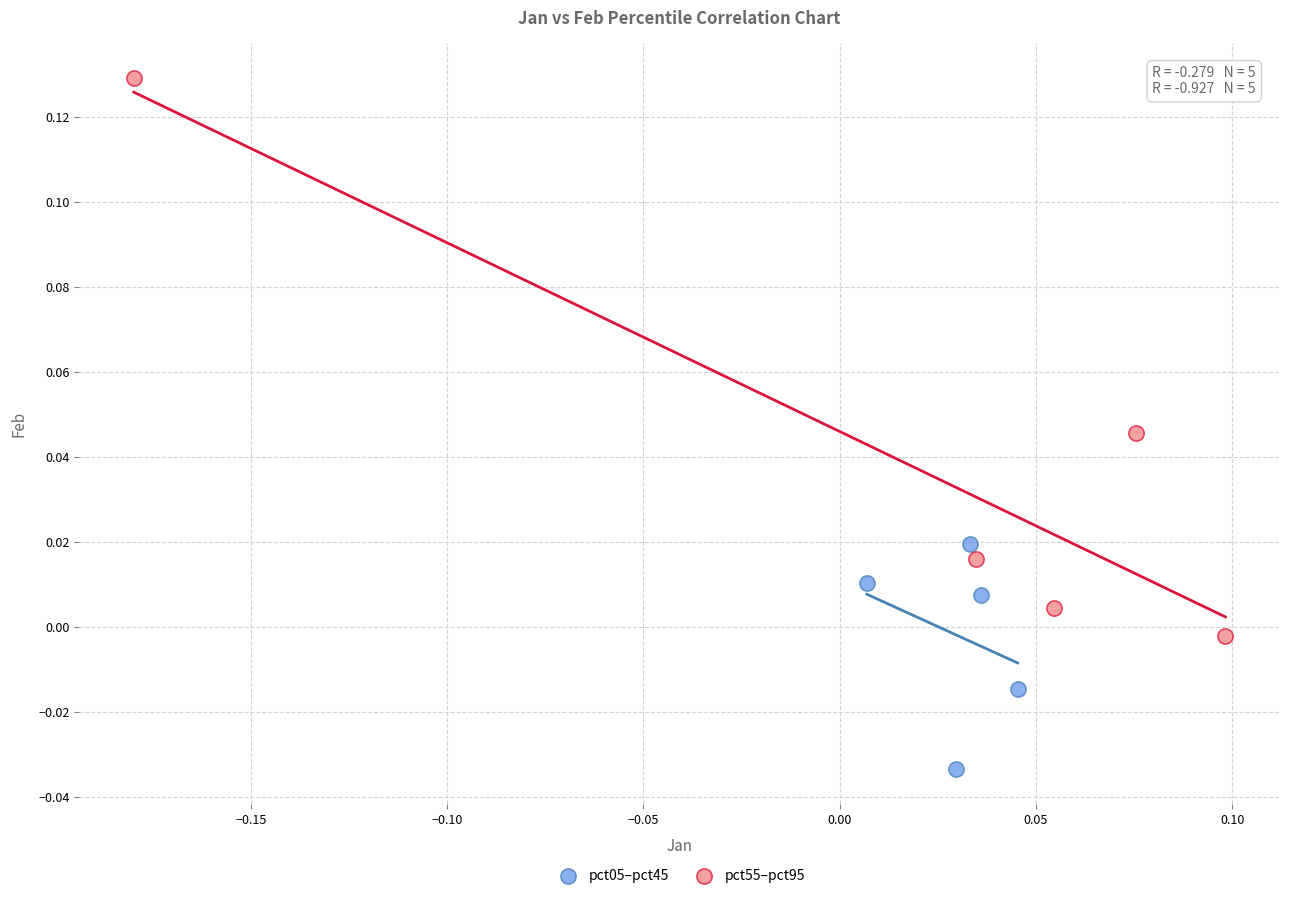

Which series has the largest Y range (max minus min)?

pct55–pct95